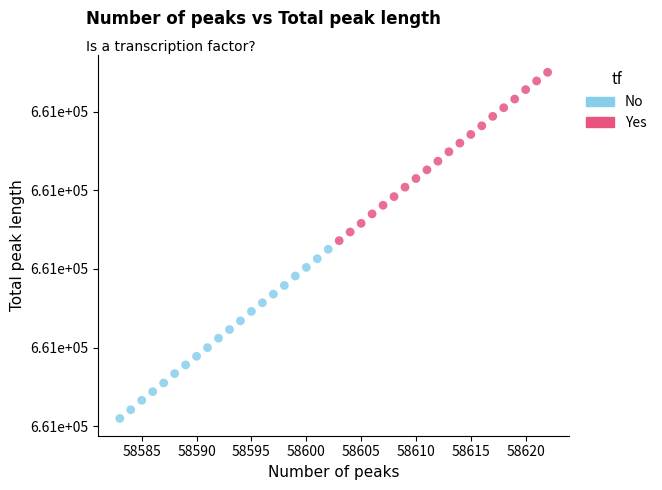

Which series contains the lowest Y value?

No